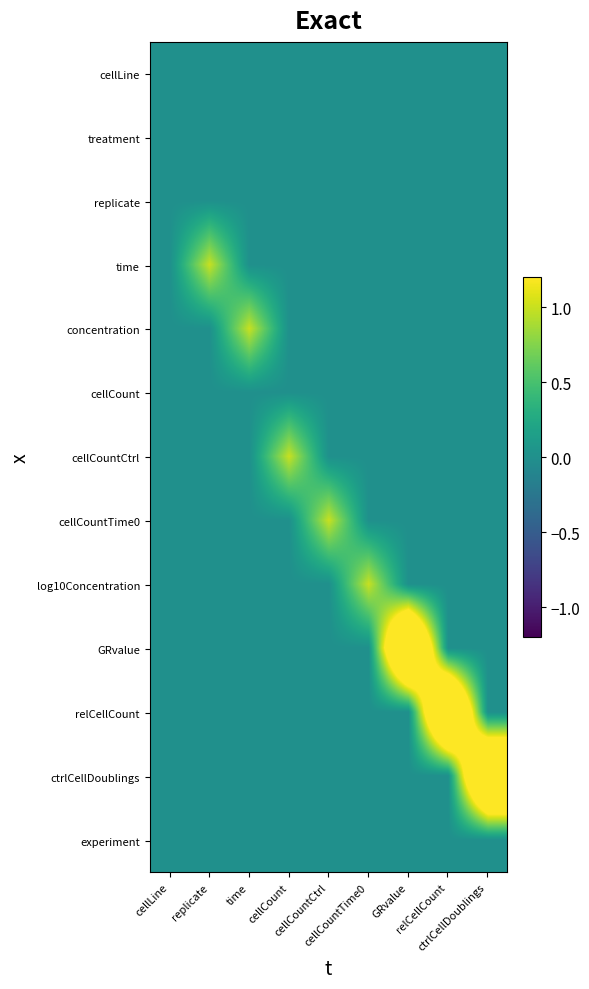

Reading right to left, extract all data points from this chart.

cellLine: ctrlCellDoublings=0	relCellCount=0	GRvalue=0	cellCountTime0=0	cellCountCtrl=0	cellCount=0	time=0	replicate=0	cellLine=0
treatment: ctrlCellDoublings=0	relCellCount=0	GRvalue=0	cellCountTime0=0	cellCountCtrl=0	cellCount=0	time=0	replicate=0	cellLine=0
replicate: ctrlCellDoublings=0	relCellCount=0	GRvalue=0	cellCountTime0=0	cellCountCtrl=0	cellCount=0	time=0	replicate=0	cellLine=0
time: ctrlCellDoublings=0	relCellCount=0	GRvalue=0	cellCountTime0=0	cellCountCtrl=0	cellCount=0	time=0	replicate=1	cellLine=0
concentration: ctrlCellDoublings=0	relCellCount=0	GRvalue=0	cellCountTime0=0	cellCountCtrl=0	cellCount=0	time=1	replicate=0	cellLine=0
cellCount: ctrlCellDoublings=0	relCellCount=0	GRvalue=0	cellCountTime0=0	cellCountCtrl=0	cellCount=0	time=0	replicate=0	cellLine=0
cellCountCtrl: ctrlCellDoublings=0	relCellCount=0	GRvalue=0	cellCountTime0=0	cellCountCtrl=0	cellCount=1	time=0	replicate=0	cellLine=0
cellCountTime0: ctrlCellDoublings=0	relCellCount=0	GRvalue=0	cellCountTime0=0	cellCountCtrl=1	cellCount=0	time=0	replicate=0	cellLine=0
log10Concentration: ctrlCellDoublings=0	relCellCount=0	GRvalue=0	cellCountTime0=1	cellCountCtrl=0	cellCount=0	time=0	replicate=0	cellLine=0
GRvalue: ctrlCellDoublings=0	relCellCount=0	GRvalue=3	cellCountTime0=0	cellCountCtrl=0	cellCount=0	time=0	replicate=0	cellLine=0
relCellCount: ctrlCellDoublings=0	relCellCount=3	GRvalue=0	cellCountTime0=0	cellCountCtrl=0	cellCount=0	time=0	replicate=0	cellLine=0
ctrlCellDoublings: ctrlCellDoublings=3	relCellCount=0	GRvalue=0	cellCountTime0=0	cellCountCtrl=0	cellCount=0	time=0	replicate=0	cellLine=0
experiment: ctrlCellDoublings=0	relCellCount=0	GRvalue=0	cellCountTime0=0	cellCountCtrl=0	cellCount=0	time=0	replicate=0	cellLine=0